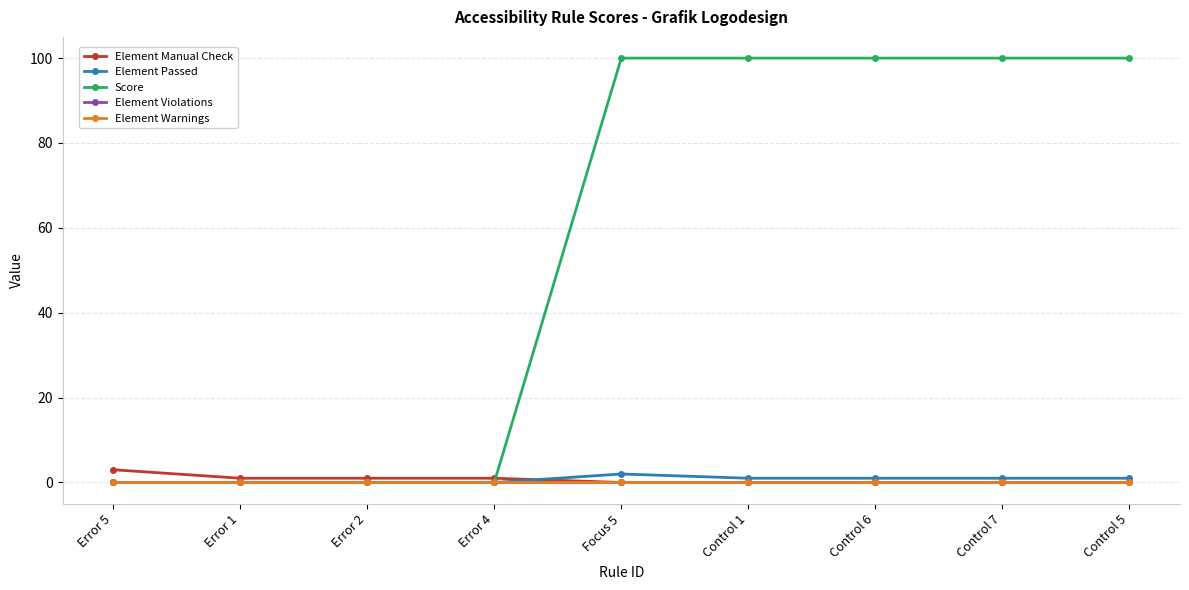

What is the maximum value shown in the chart?

100